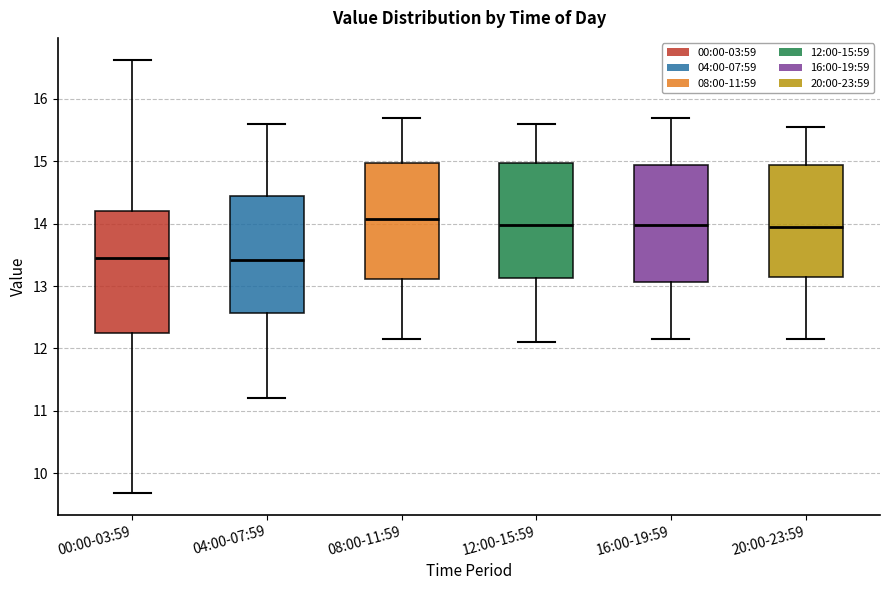

Reading left to right, transcribe this box plot: for each box, give where its median line is, the range the box spans, and where its two whiskers end, as read against the y-axis. The values are not printed on the chart, so give them approximately, as read against the axis.

00:00-03:59: median 13.5, box 12.3 to 14.2, whiskers 9.7 to 16.6
04:00-07:59: median 13.4, box 12.6 to 14.5, whiskers 11.2 to 15.6
08:00-11:59: median 14.1, box 13.1 to 15.0, whiskers 12.2 to 15.7
12:00-15:59: median 14.0, box 13.1 to 15.0, whiskers 12.1 to 15.6
16:00-19:59: median 14.0, box 13.1 to 14.9, whiskers 12.2 to 15.7
20:00-23:59: median 14.0, box 13.2 to 14.9, whiskers 12.2 to 15.6